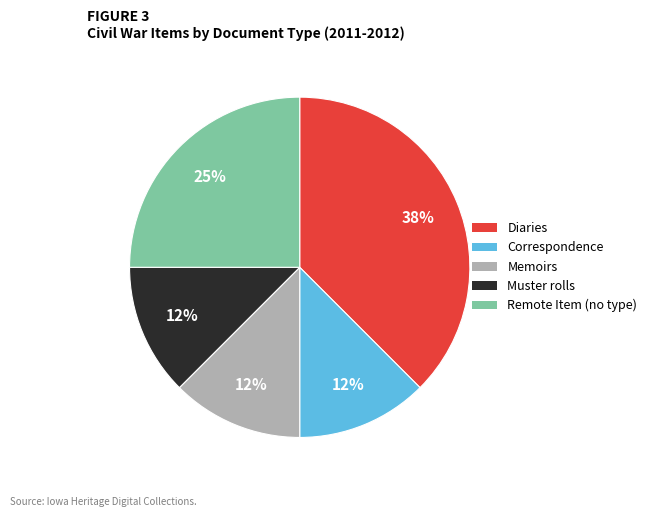

How many slices are in this pie chart?

5